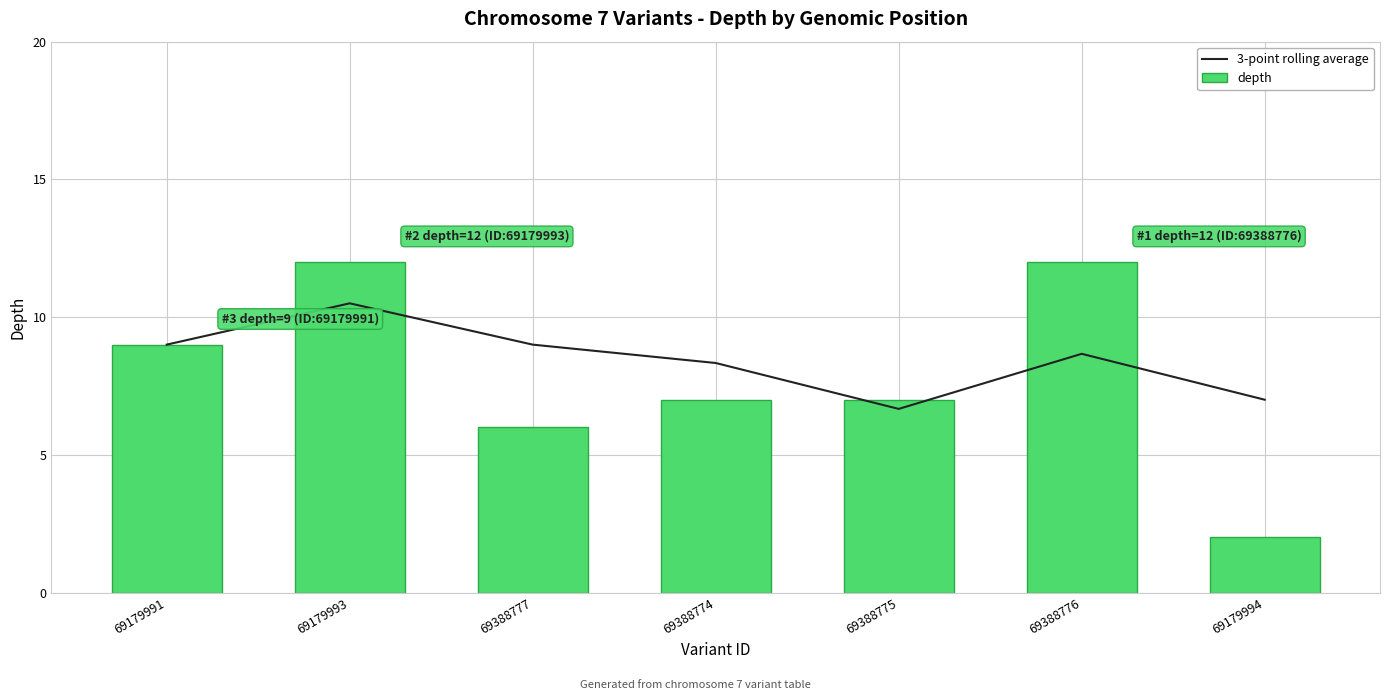

True or false: 3-point rolling average has a value of 10.5 at 69179993.

True